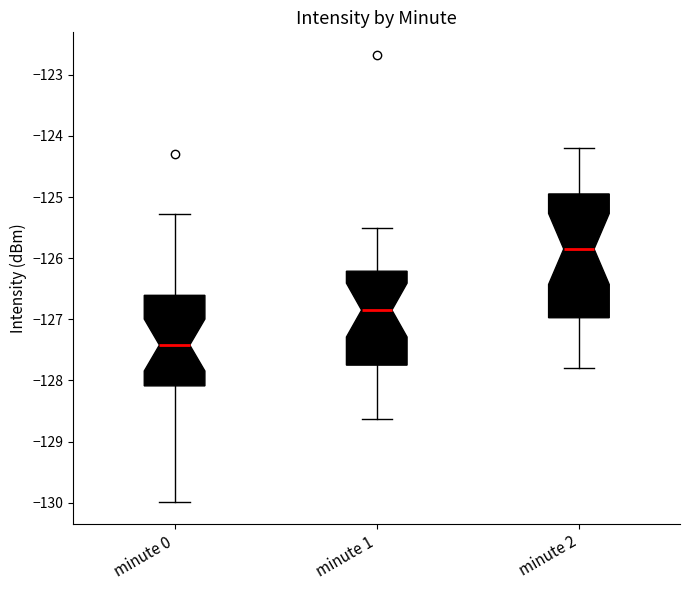

Reading left to right, transcribe this box plot: for each box, give where its median line is, the range the box spans, and where its two whiskers end, as read against the y-axis. The values are not printed on the chart, so give them approximately, as read against the axis.

minute 0: median -127.4, box -128.1 to -126.6, whiskers -130.0 to -125.3
minute 1: median -126.8, box -127.7 to -126.2, whiskers -128.6 to -125.5
minute 2: median -125.8, box -127.0 to -124.9, whiskers -127.8 to -124.2